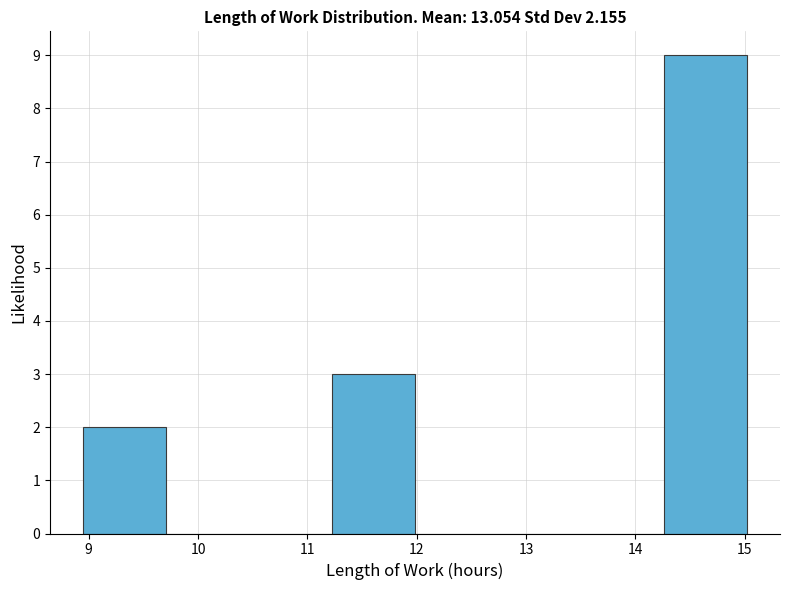

What is the height of the bar covering 14.3 to 15.0 on the x-axis? Neither the bar edges nor the heights are printed on the chart, so give them approximately, as read against the axes.

9